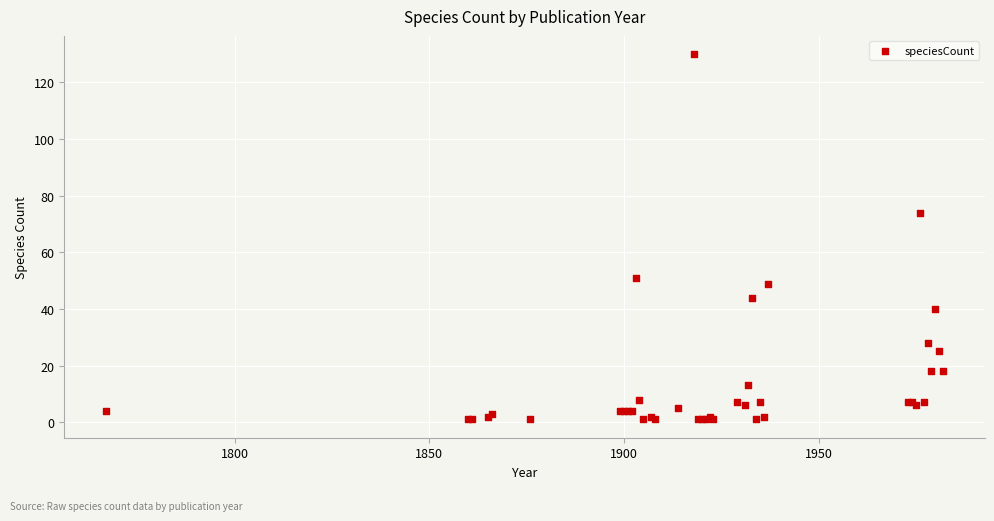

What Y value in the scatter plot is closest to 65?

74